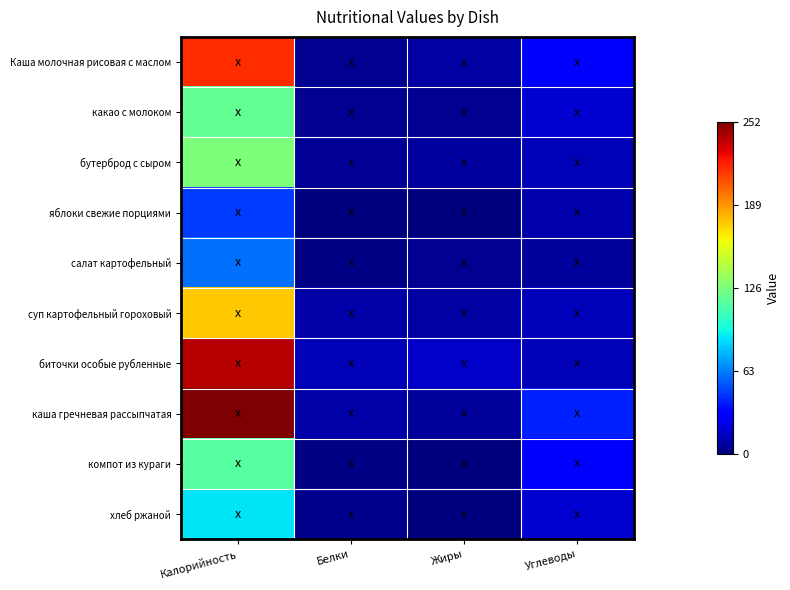

Which label corresponds to the largest value in the chart?

Калорийность